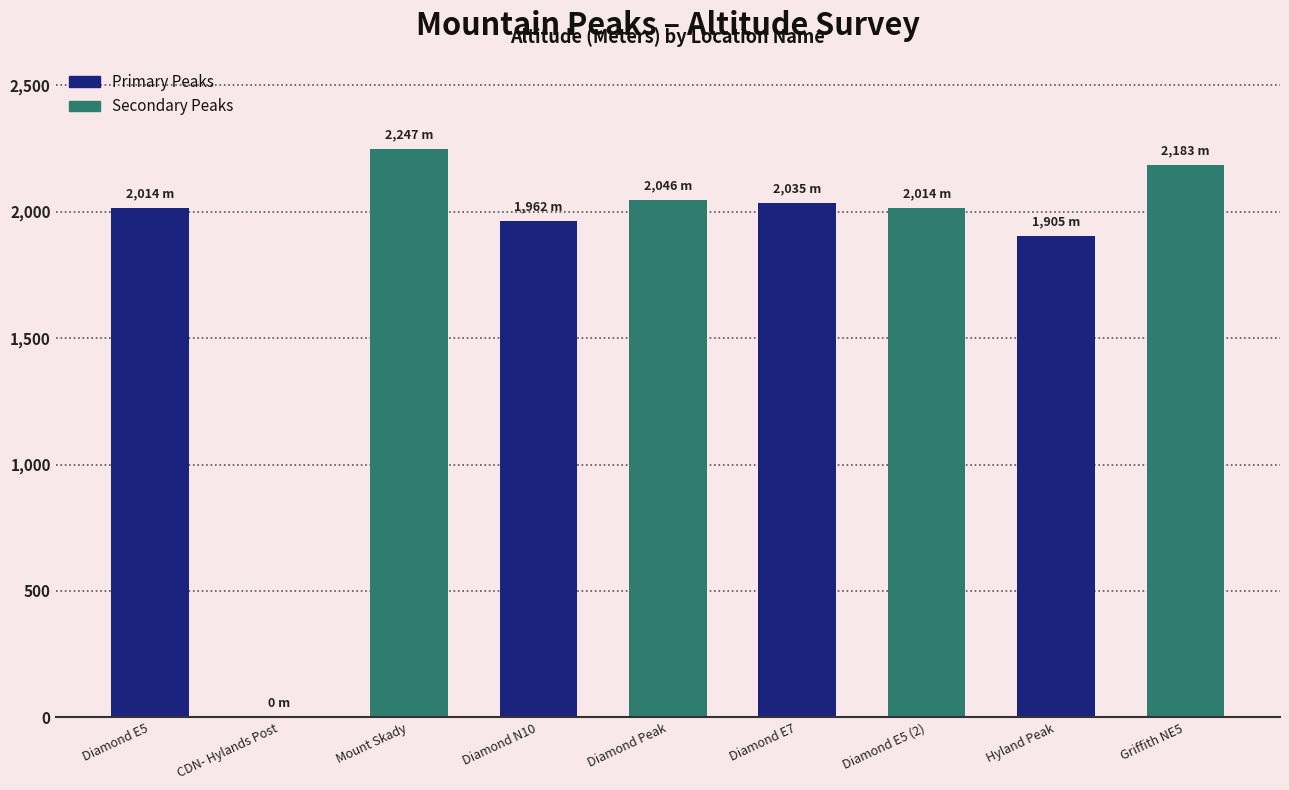

Reading left to right, what are all the values shown in this chart?

2014	0	2247	1962	2046	2035	2014	1905	2183